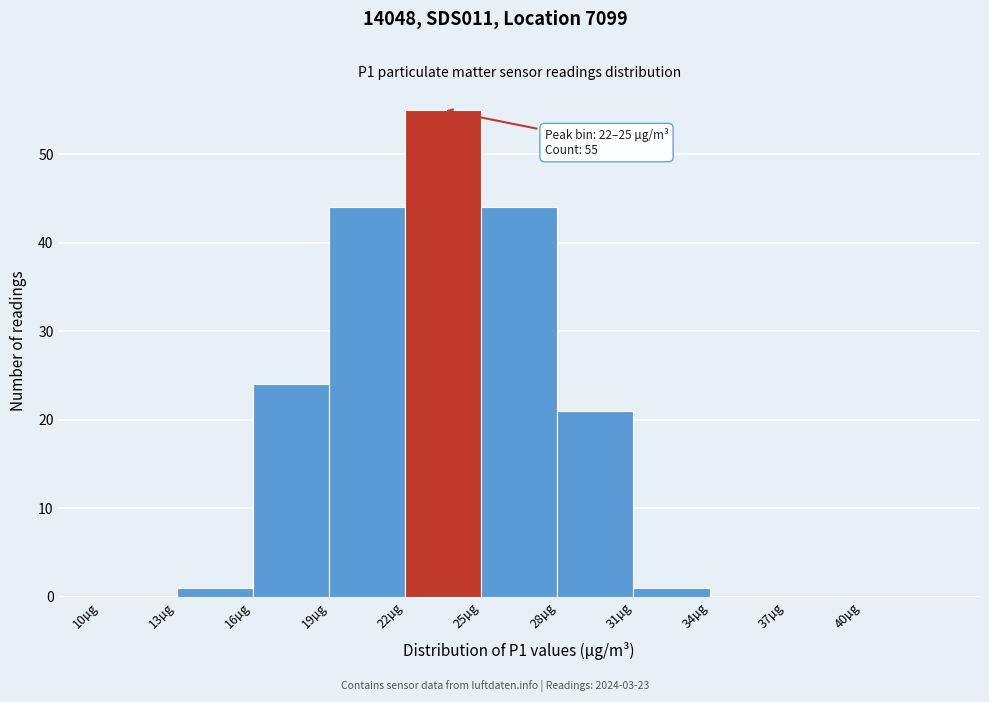

Over which range of the x-axis is the bar tallest?

22 to 25